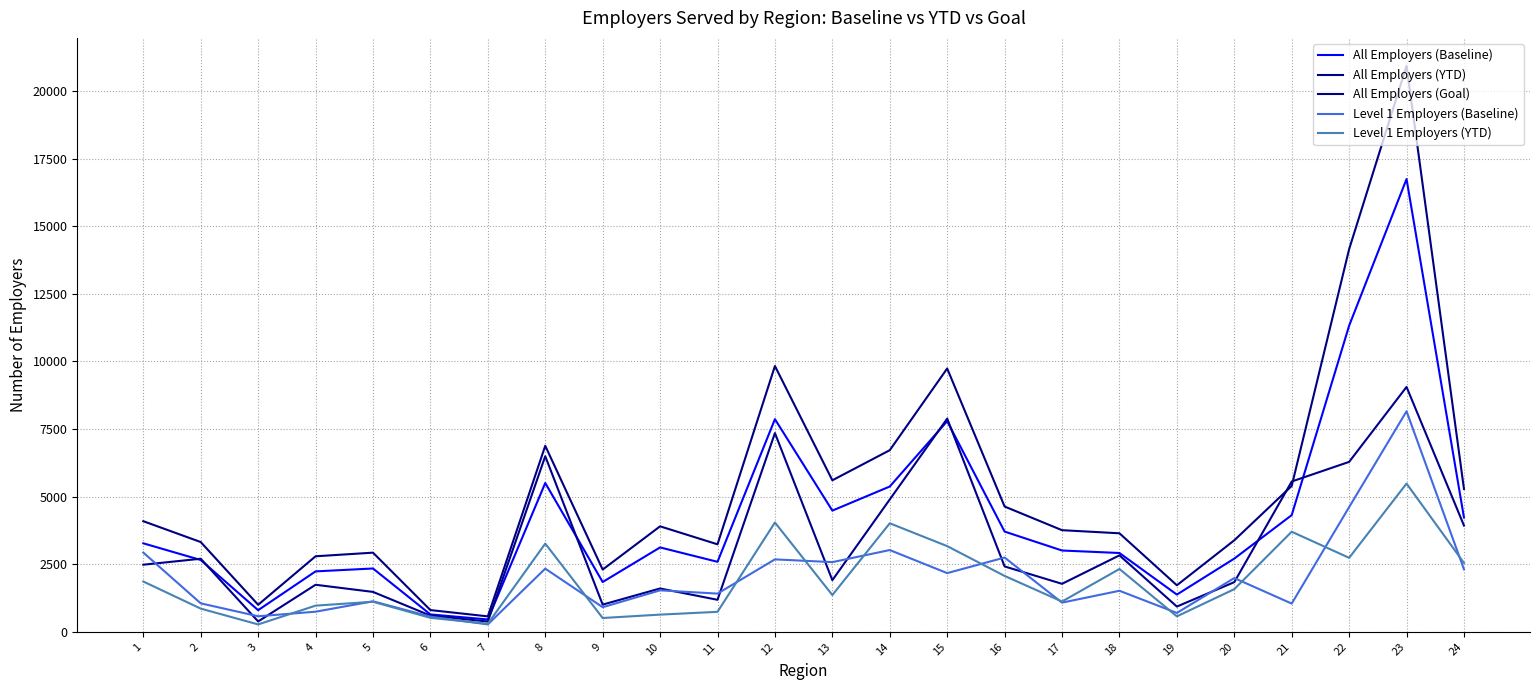

What is the difference between the maximum and minimum values in the All Employers (Goal) series?

20362.5